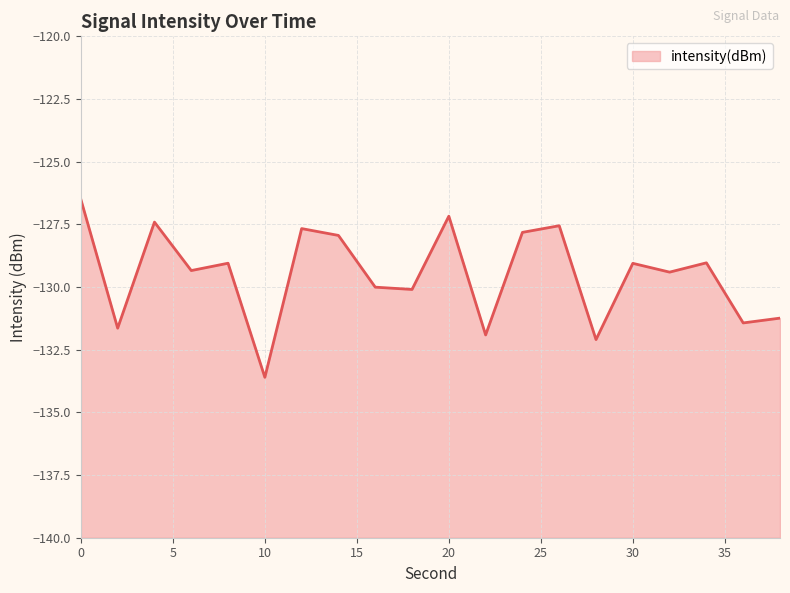

What is the minimum value shown in the chart?

-133.6